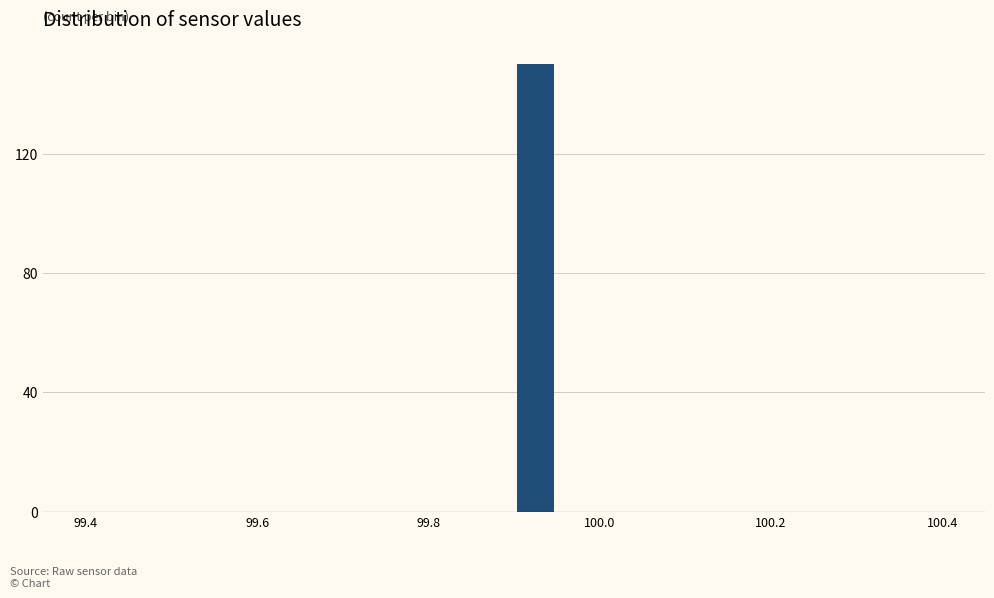

Around what value on the x-axis is the tallest bar? Give the approximate position of its centre, as read against the axis.

99.92